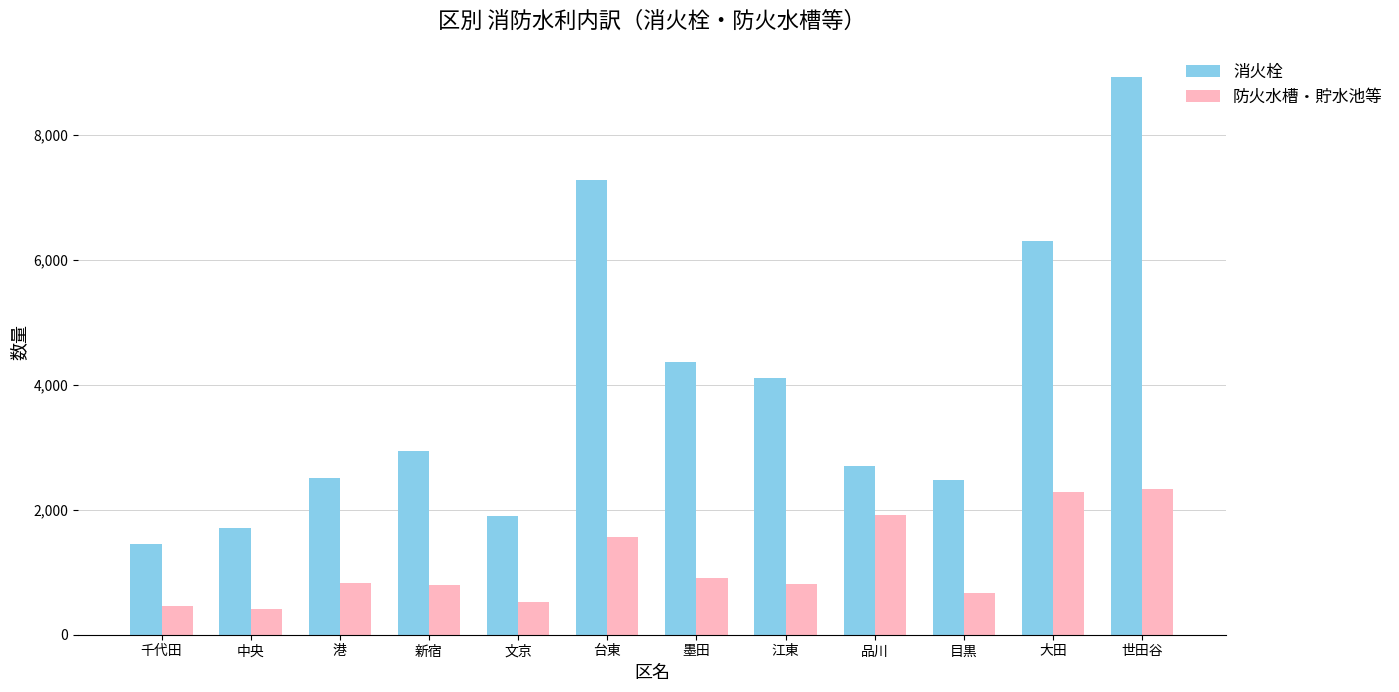

What is the difference between the 防火水槽・貯水池等 values at 世田谷 and 目黒?

1678